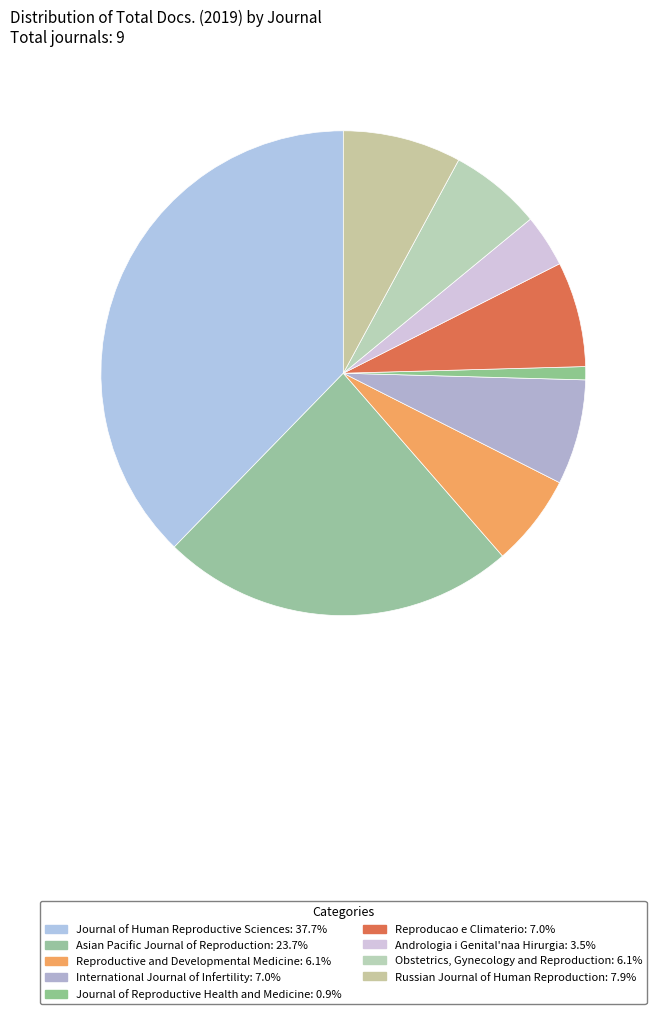

How many segments does this pie chart have?

9